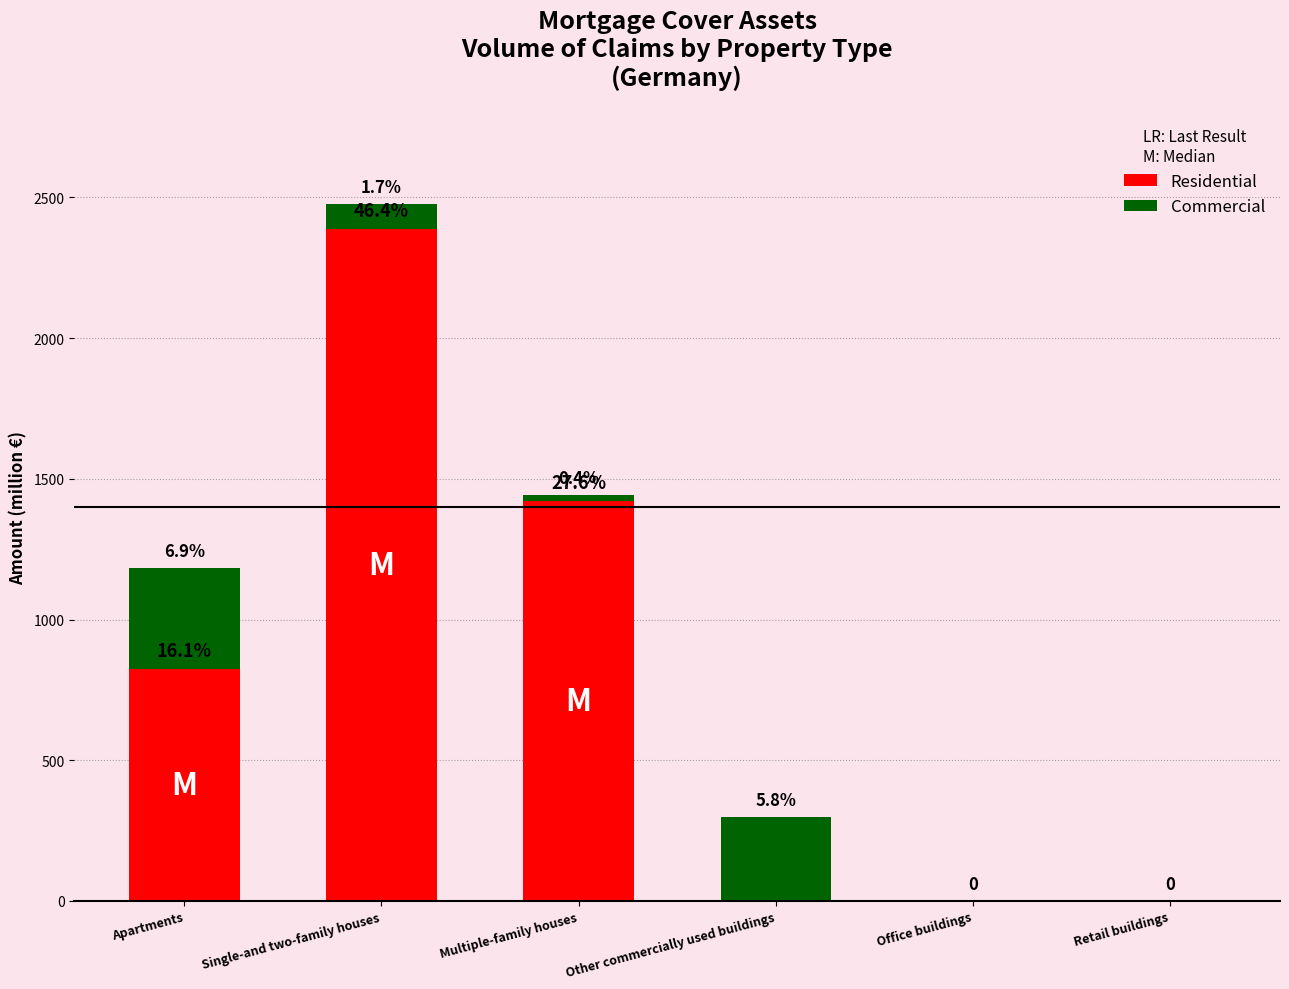

Does the chart contain stacked bars?

Yes